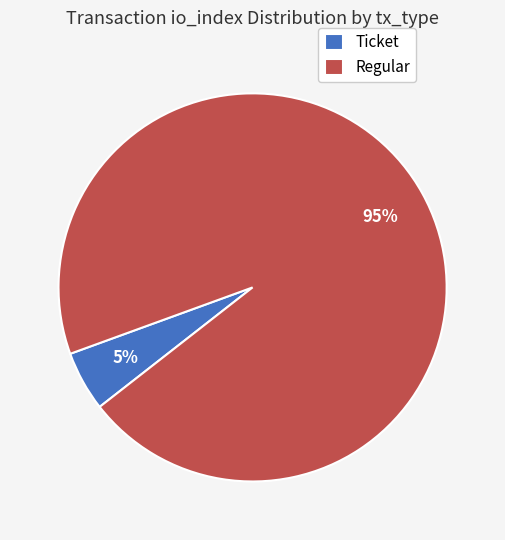

Which slice represents more than half of the pie?

Regular